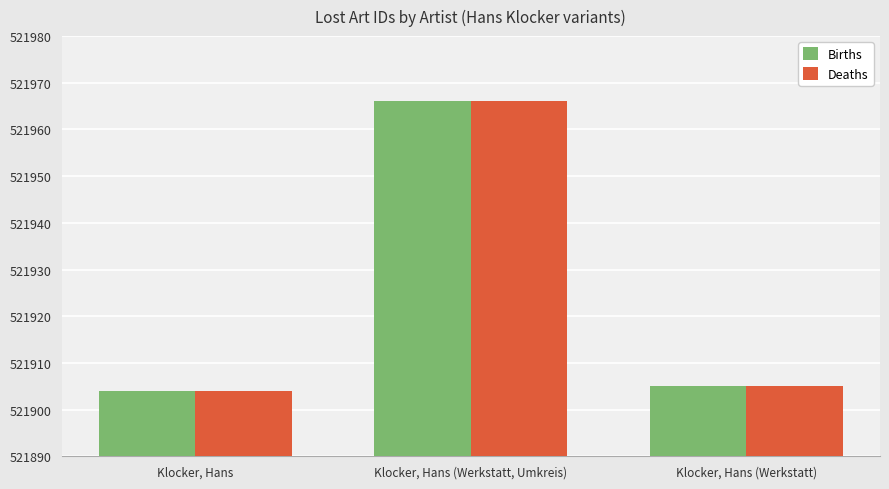

What is the difference between the Births values at Klocker, Hans (Werkstatt) and Klocker, Hans (Werkstatt, Umkreis)?

61